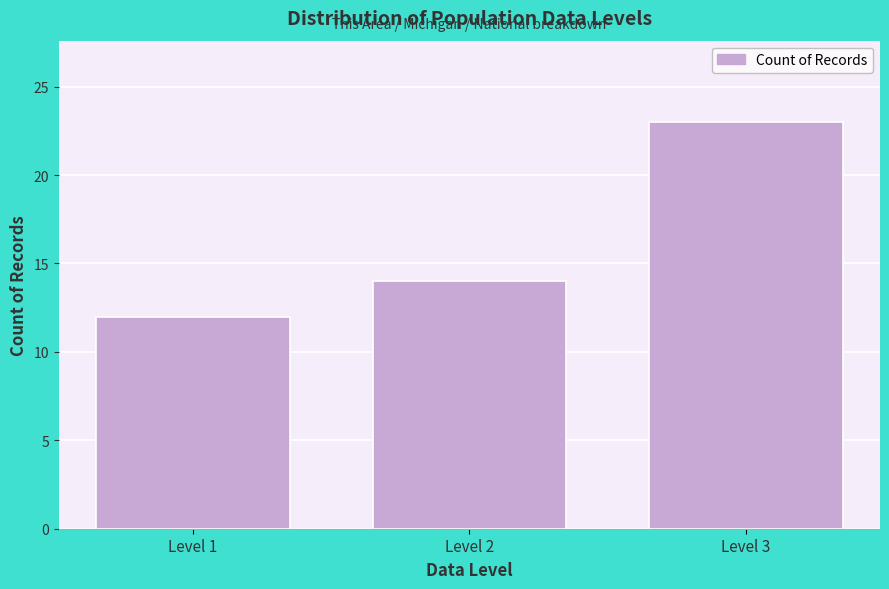

Reading left to right, transcribe all the data shown in this chart.

12	14	23